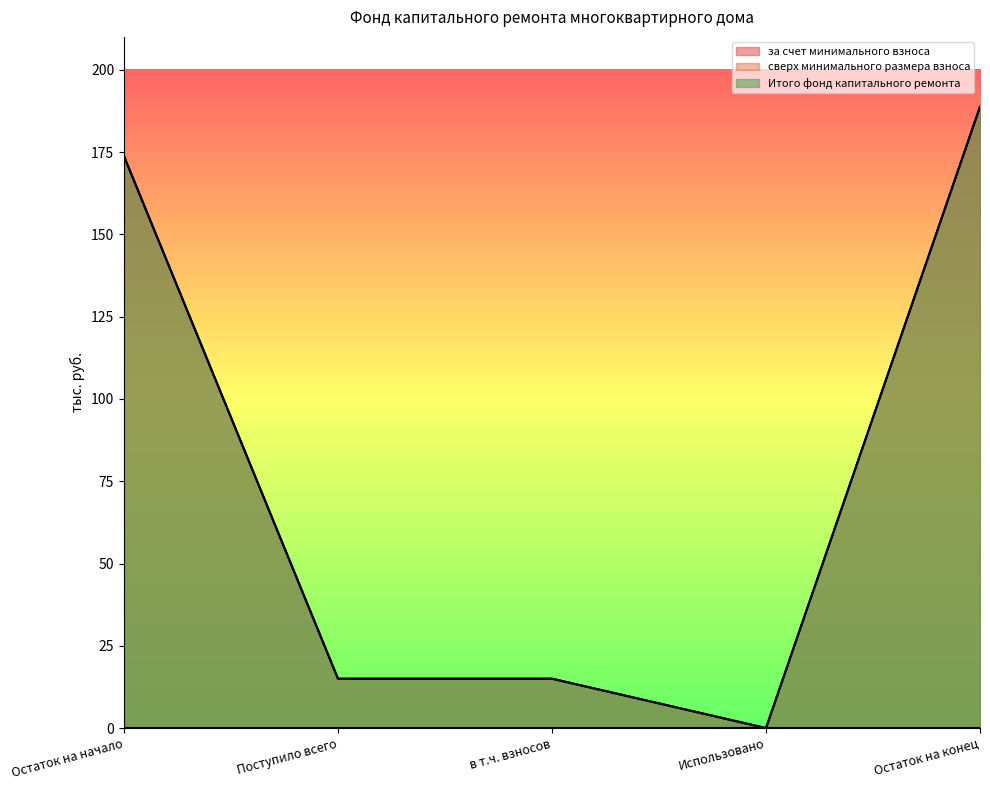

What is the difference between the maximum and minimum values in the Итого фонд капитального ремонта series?

188.8